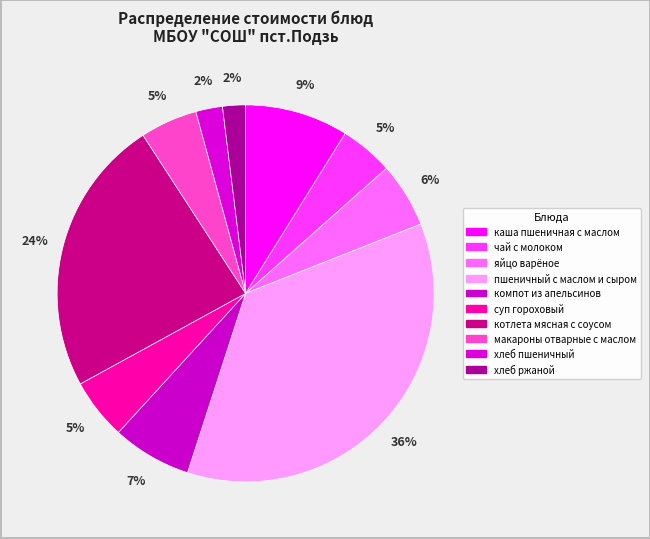

To the nearest percent, what is the difference between the largest and smallest slice percentages?

34%